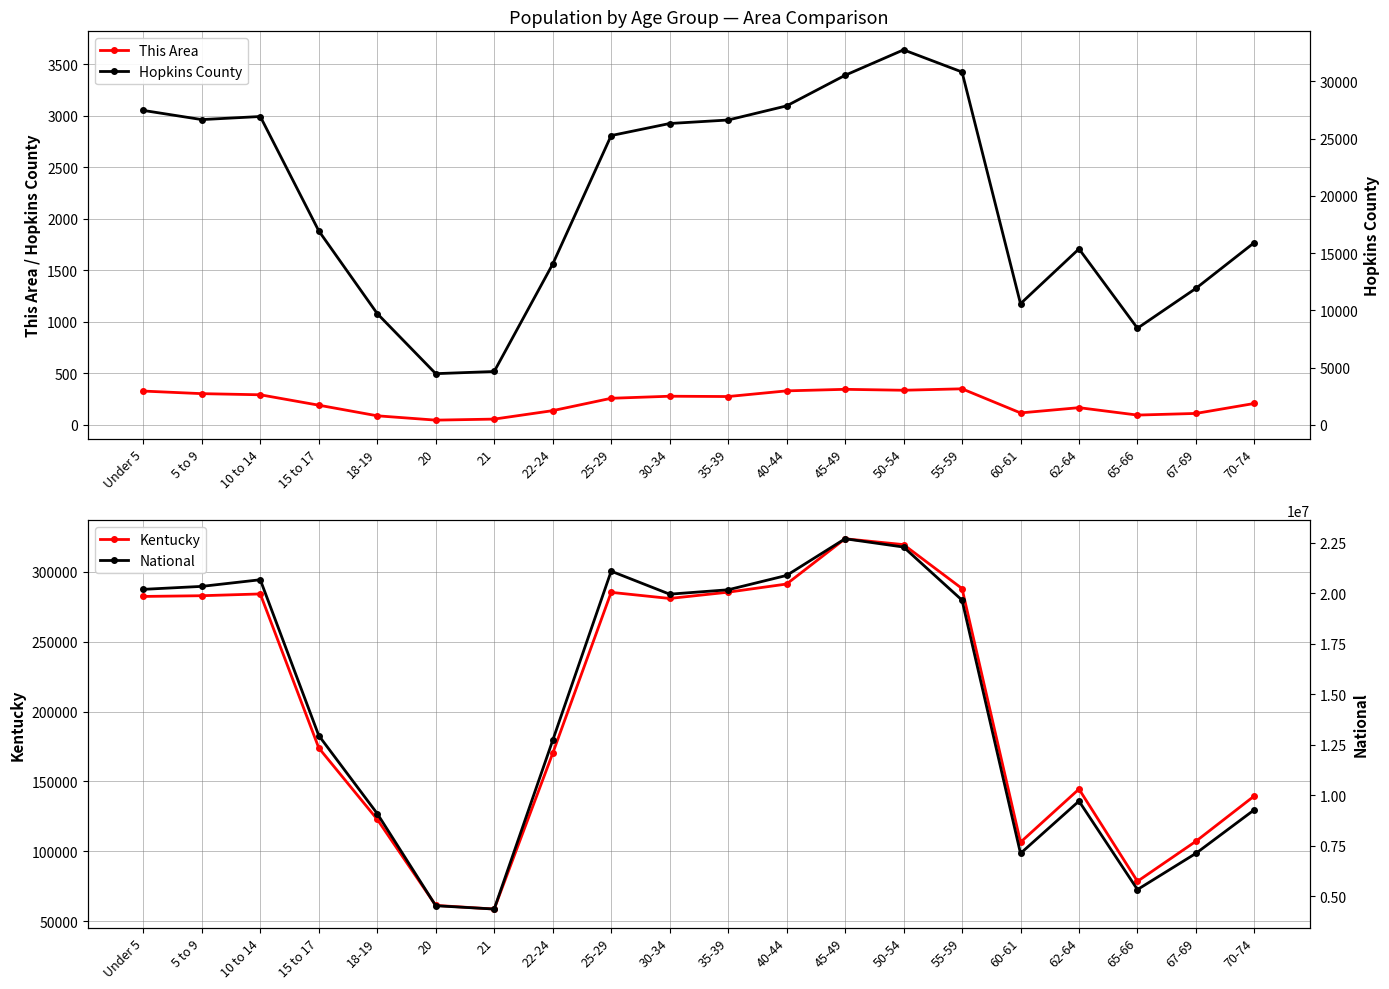

List the series in order of their peak value, highest first.

National, Kentucky, Hopkins County, This Area